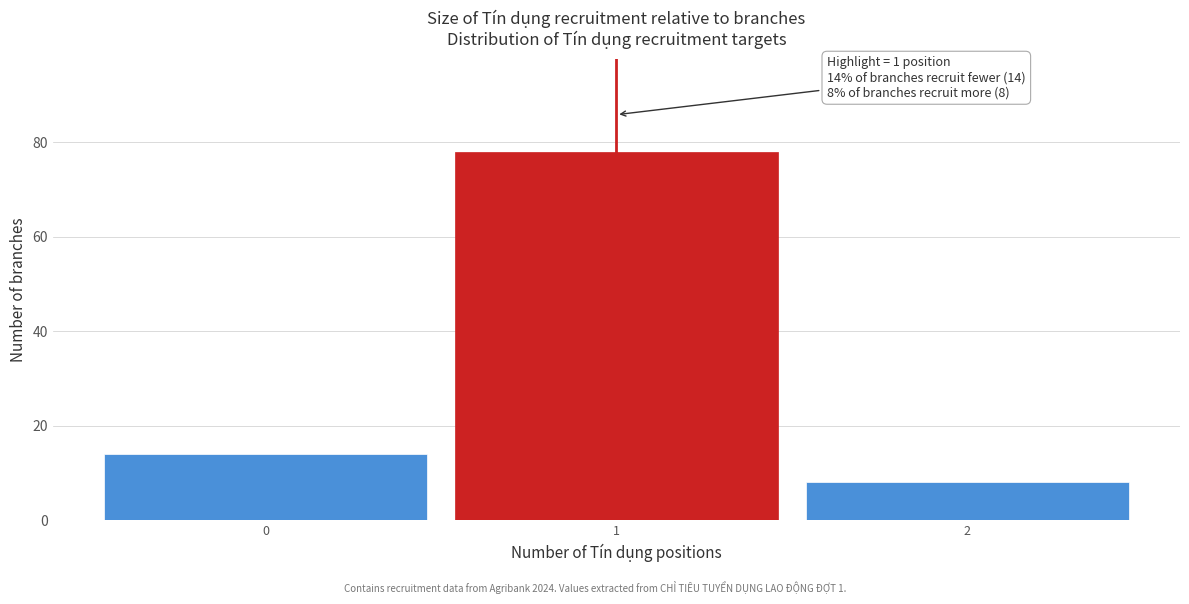

Over which range of the x-axis is the bar tallest?

0.5 to 1.5